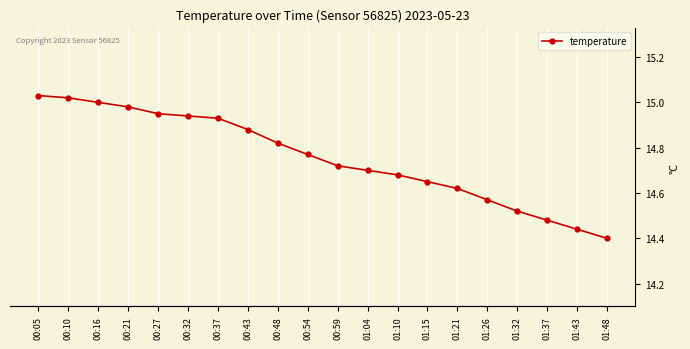

The value at 00:37 is 14.9. True or false?

True